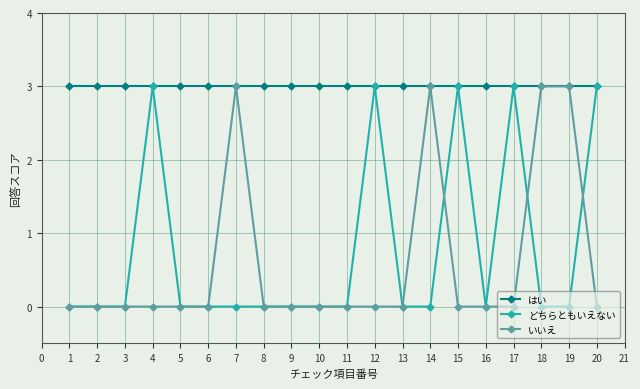

Which series changed the most between 2 and 4?

どちらともいえない